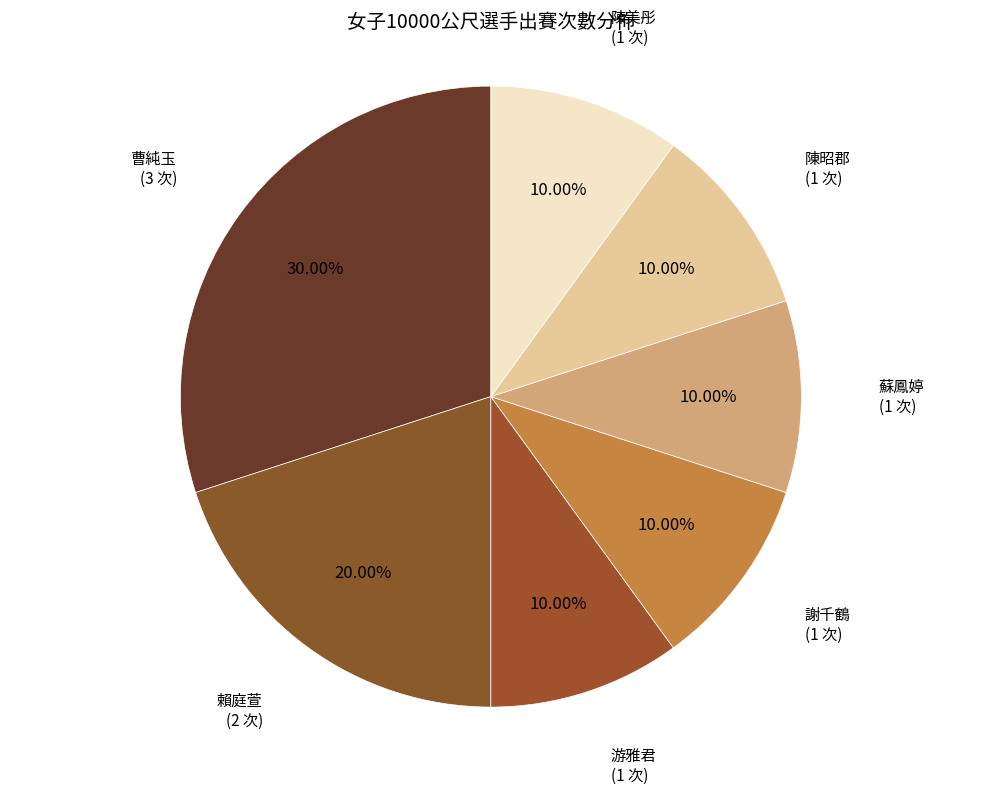

Count the number of slices in the pie.

7